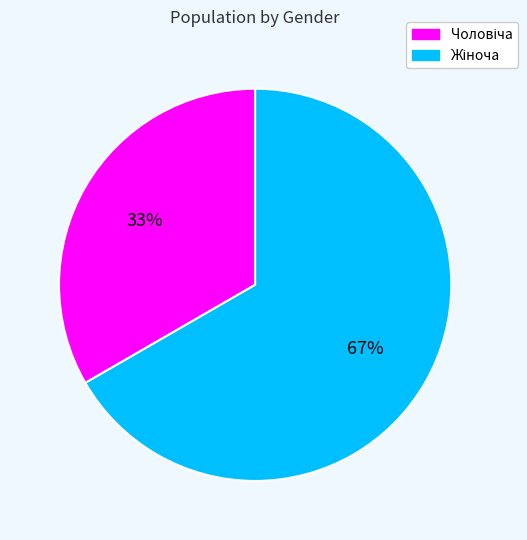

Is there a majority slice in this chart?

Yes